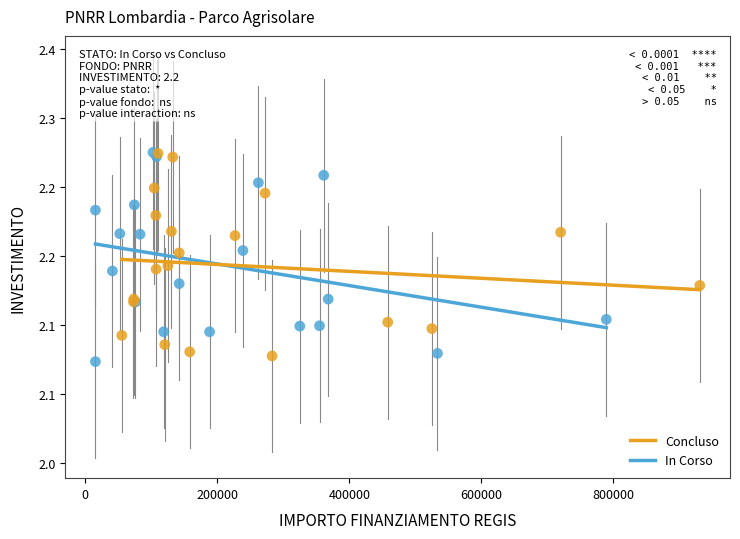

What are all the series names shown in the legend?

Concluso, In Corso